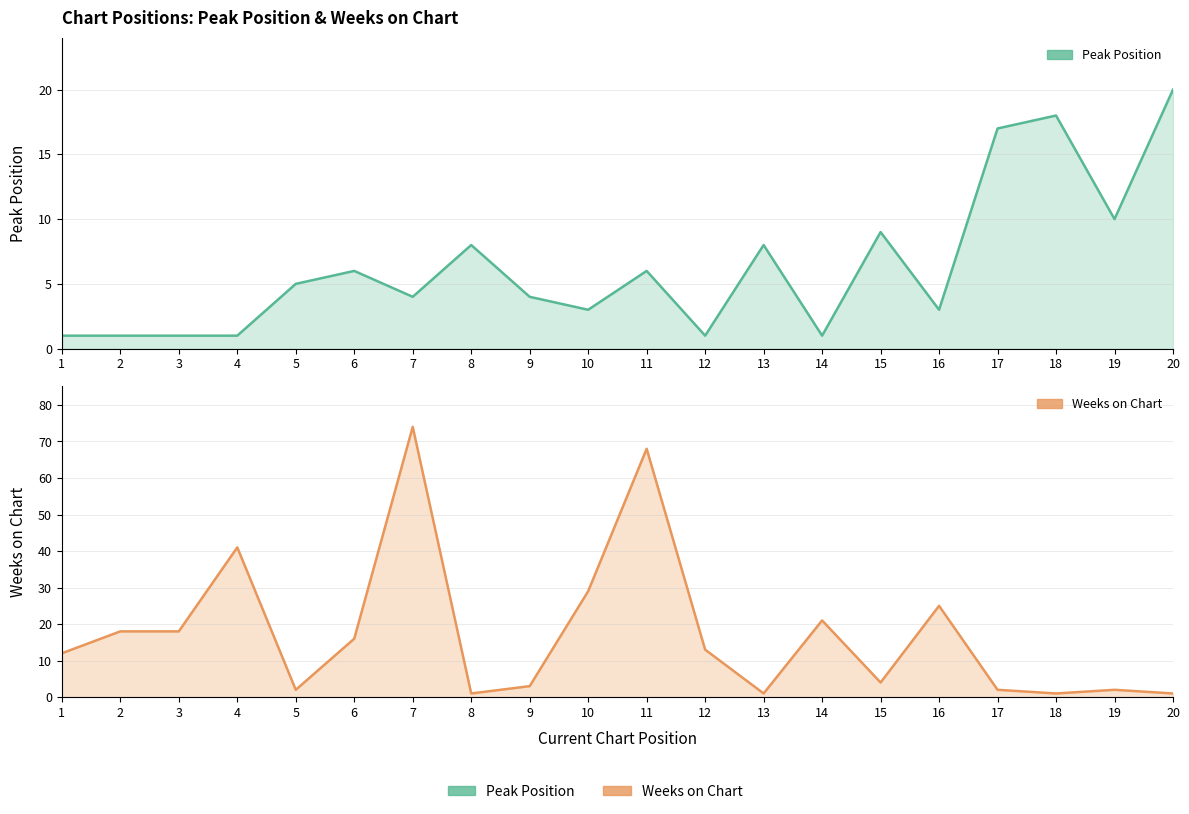

Where is the first local minimum for Peak Position?

7